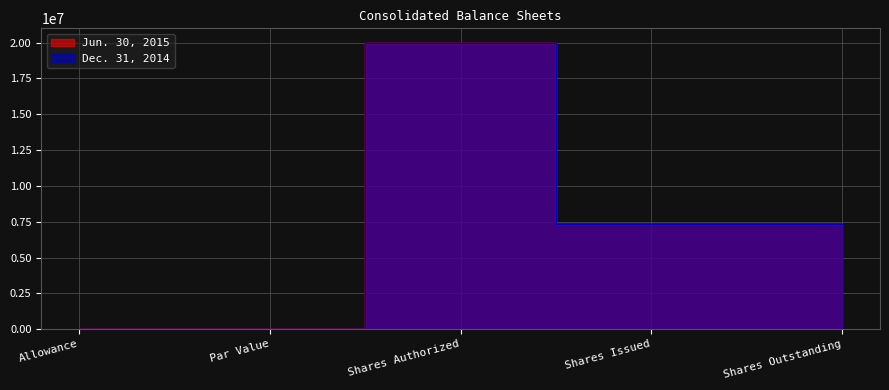

Rank the series by their maximum value, from highest to lowest.

Jun. 30, 2015, Dec. 31, 2014